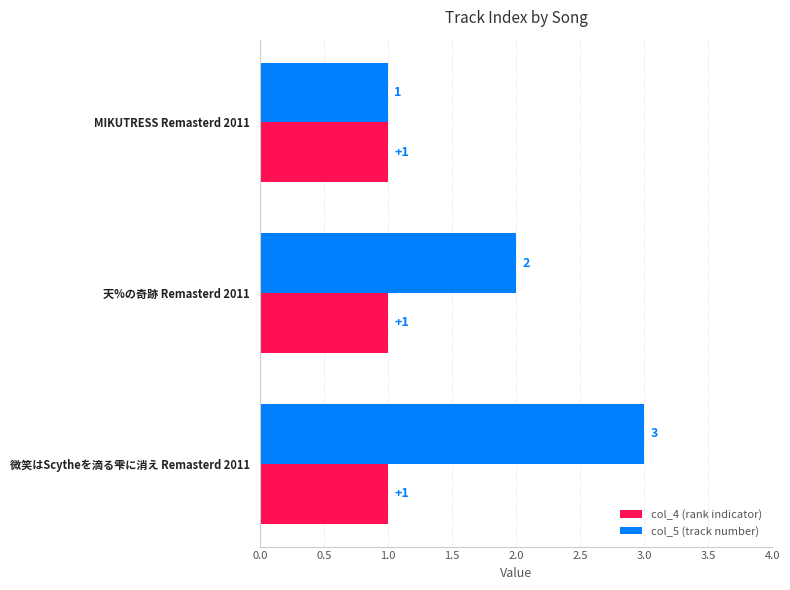

List the series in order of their peak value, lowest first.

col_4 (rank indicator), col_5 (track number)